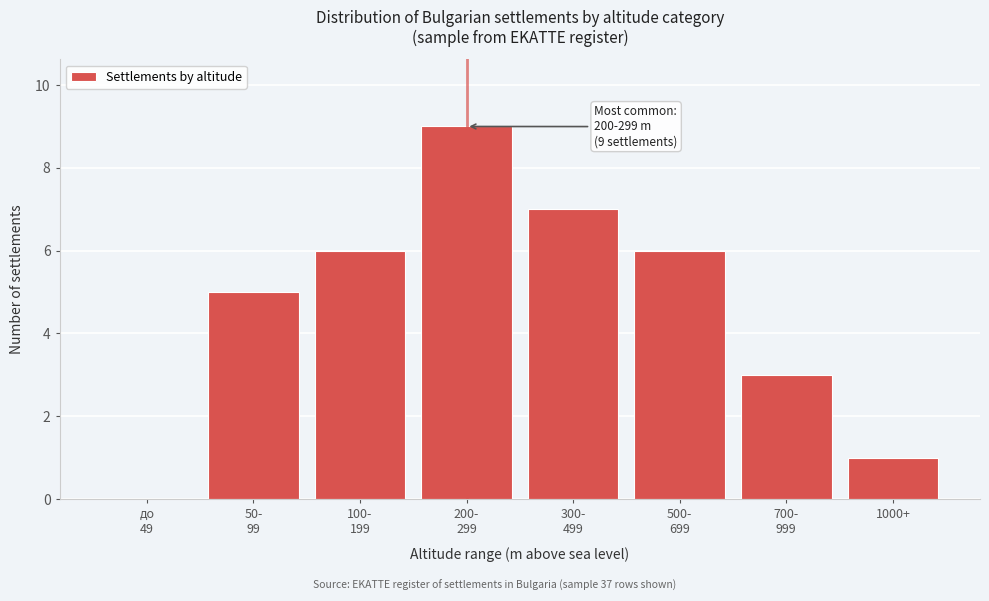

What is the sum of all values?

37